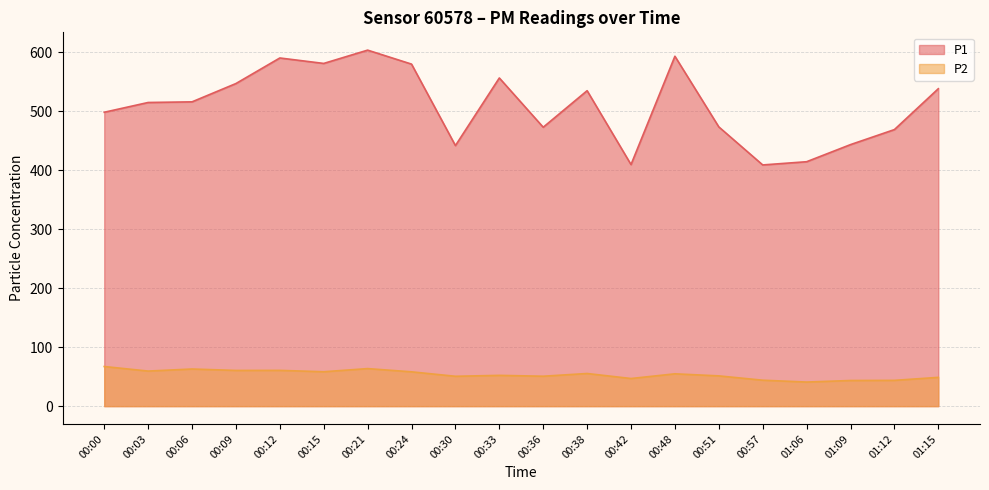

How many lines are shown in the chart?

2